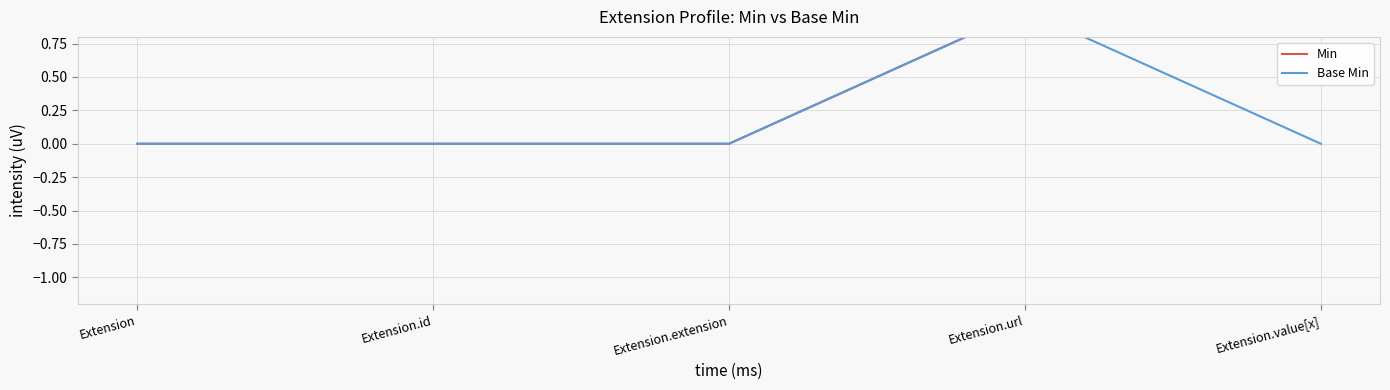

At which label does Min reach its peak?

Extension.url